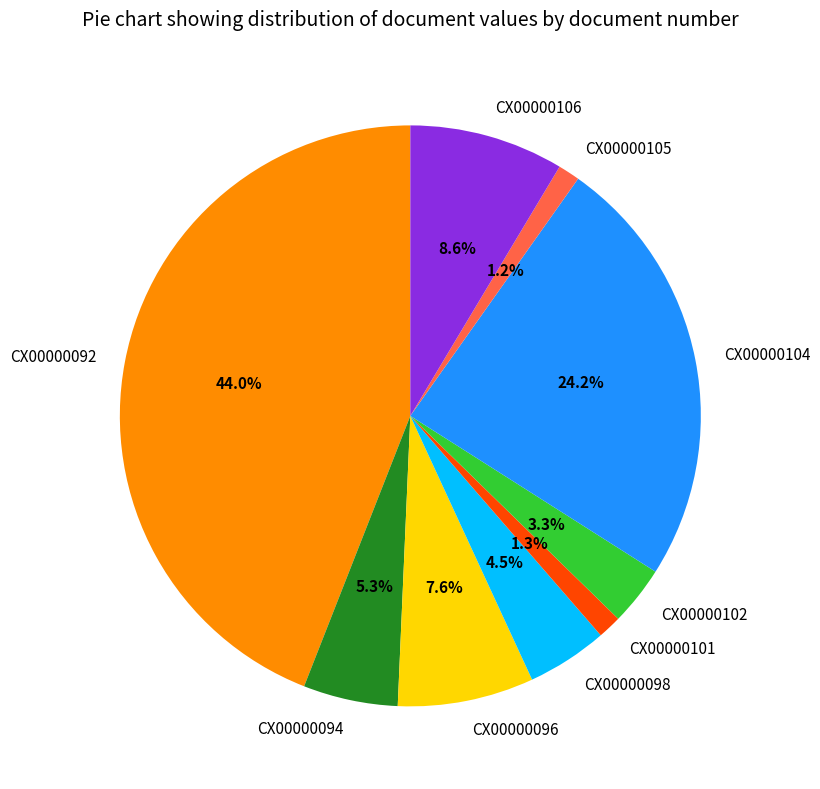

Approximately how many times larger is the value at CX00000106 compared to CX00000096?

1.1